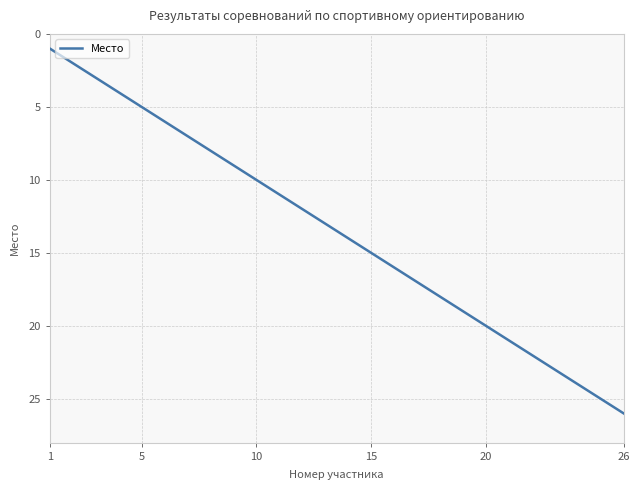

What is the greatest value displayed?

26